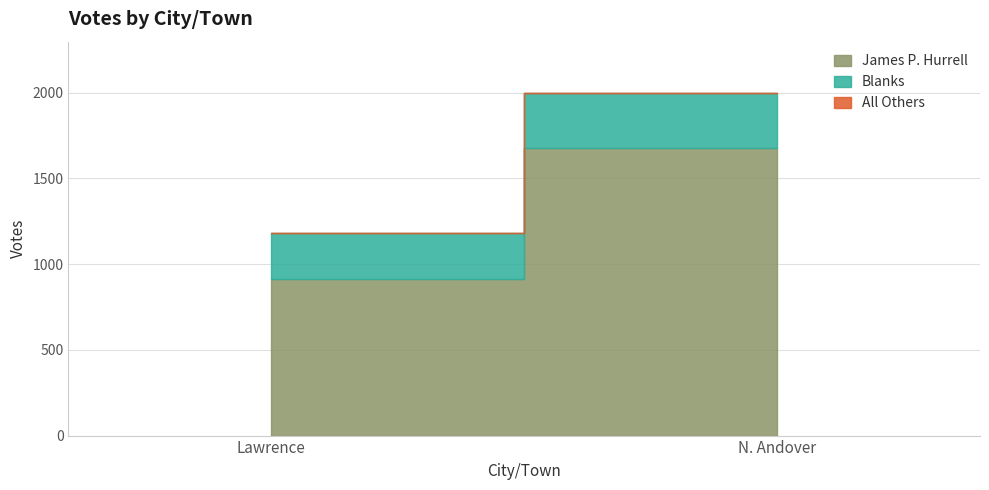

Reading right to left, what are all the values shown in this chart?

James P. Hurrell: N. Andover=1675	Lawrence=910
Blanks: N. Andover=322	Lawrence=272
All Others: N. Andover=0	Lawrence=0